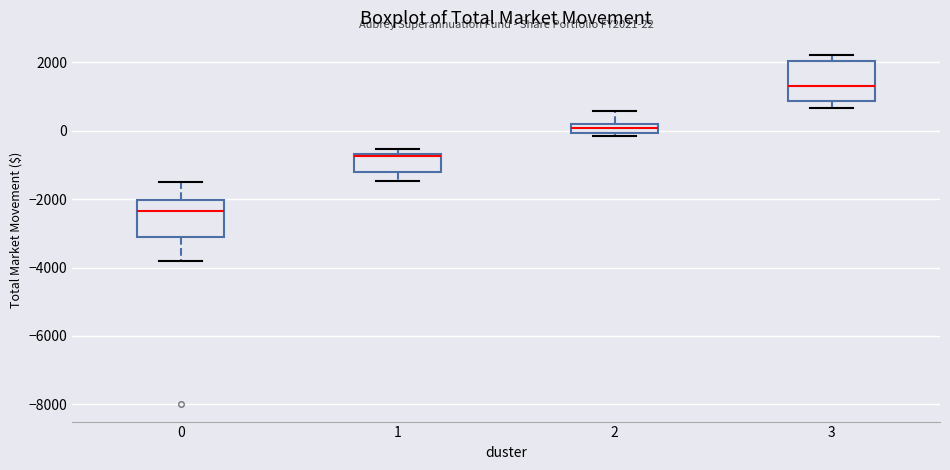

Which box has the lowest median line?

0